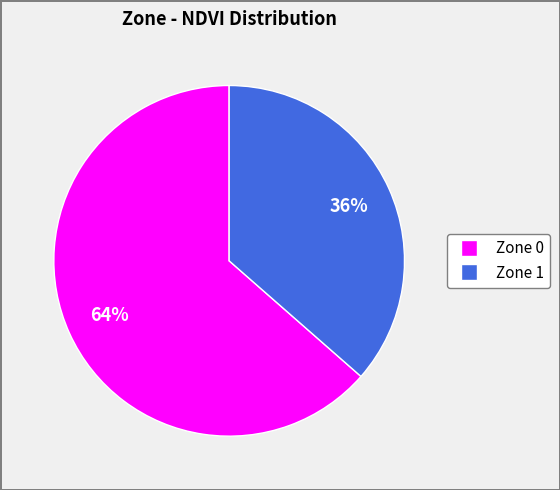

Which category accounts for the majority?

Zone 0